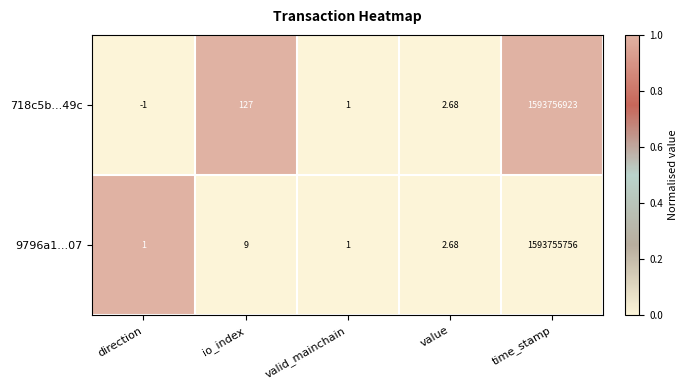

At which label does 9796a1...07 first exceed 2?

io_index